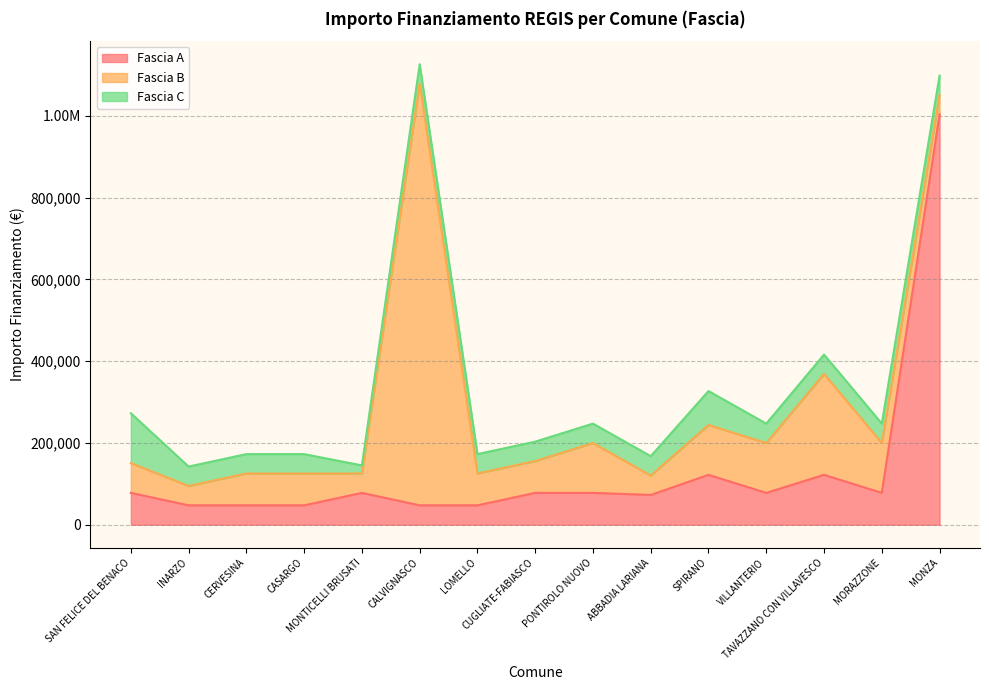

What are all the series names shown in the legend?

Fascia A, Fascia B, Fascia C